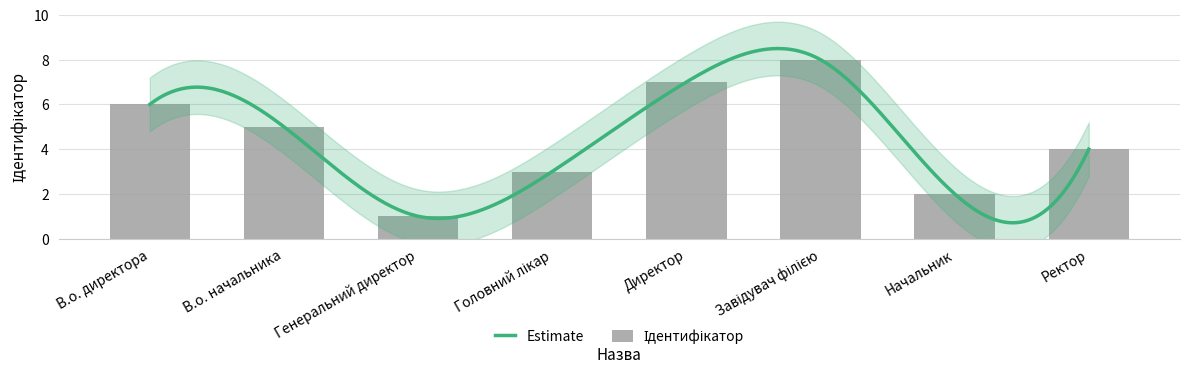

Where is the data nearest to the value 4?

Ректор